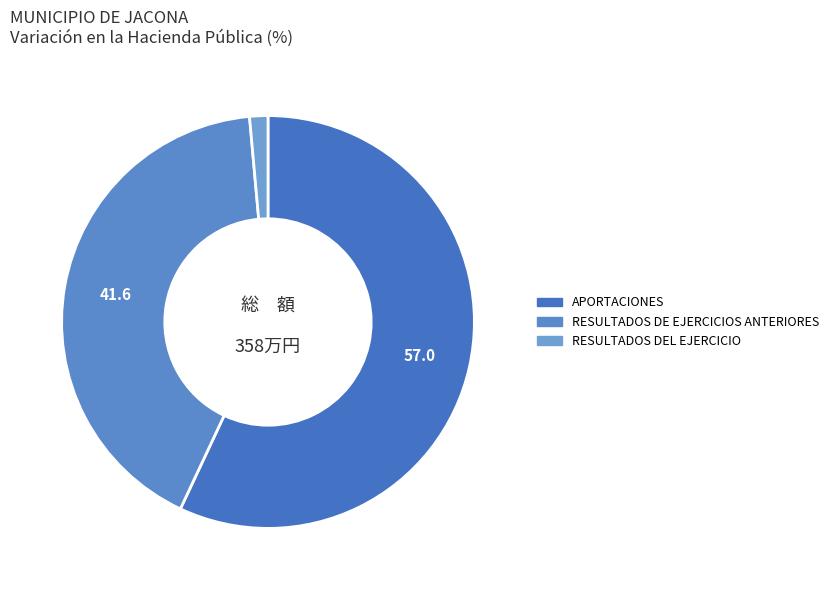

Which slice is the largest?

APORTACIONES